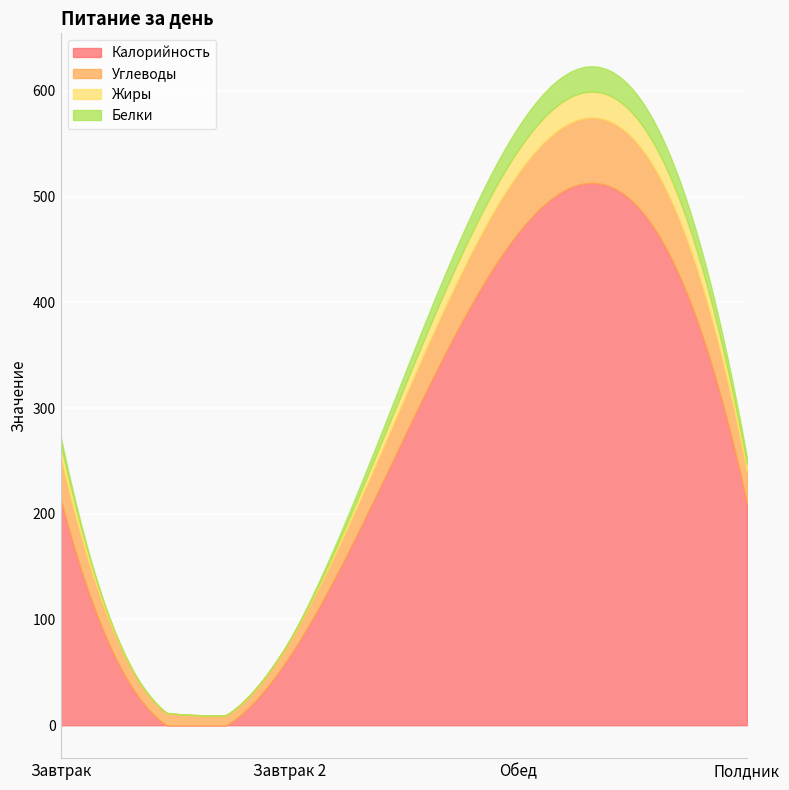

The value of Белки at Полдник is 2.5. True or false?

False